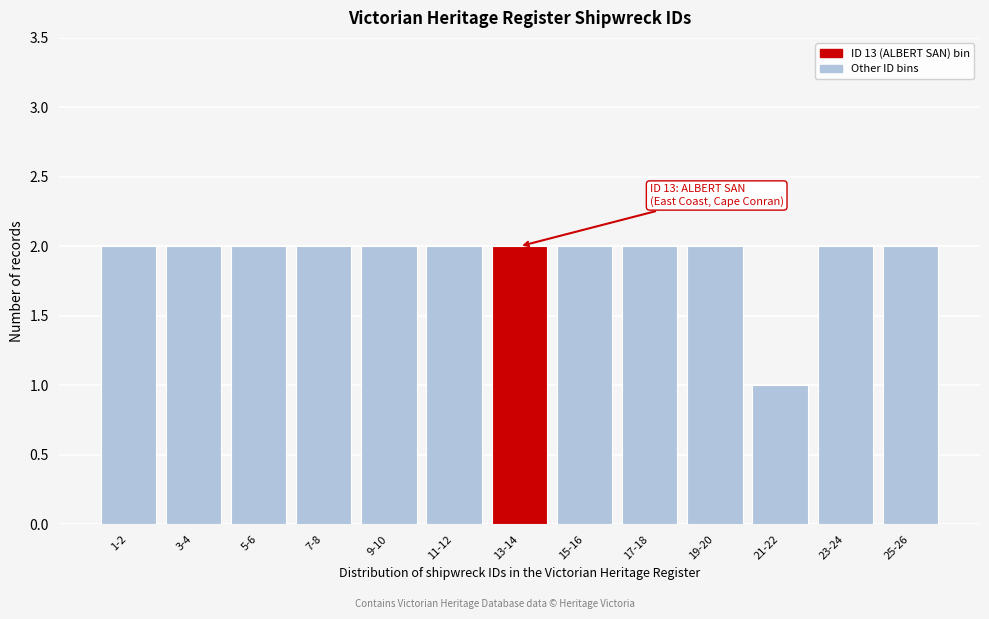

Reading right to left, list all the values displayed in this chart.

2	2	1	2	2	2	2	2	2	2	2	2	2